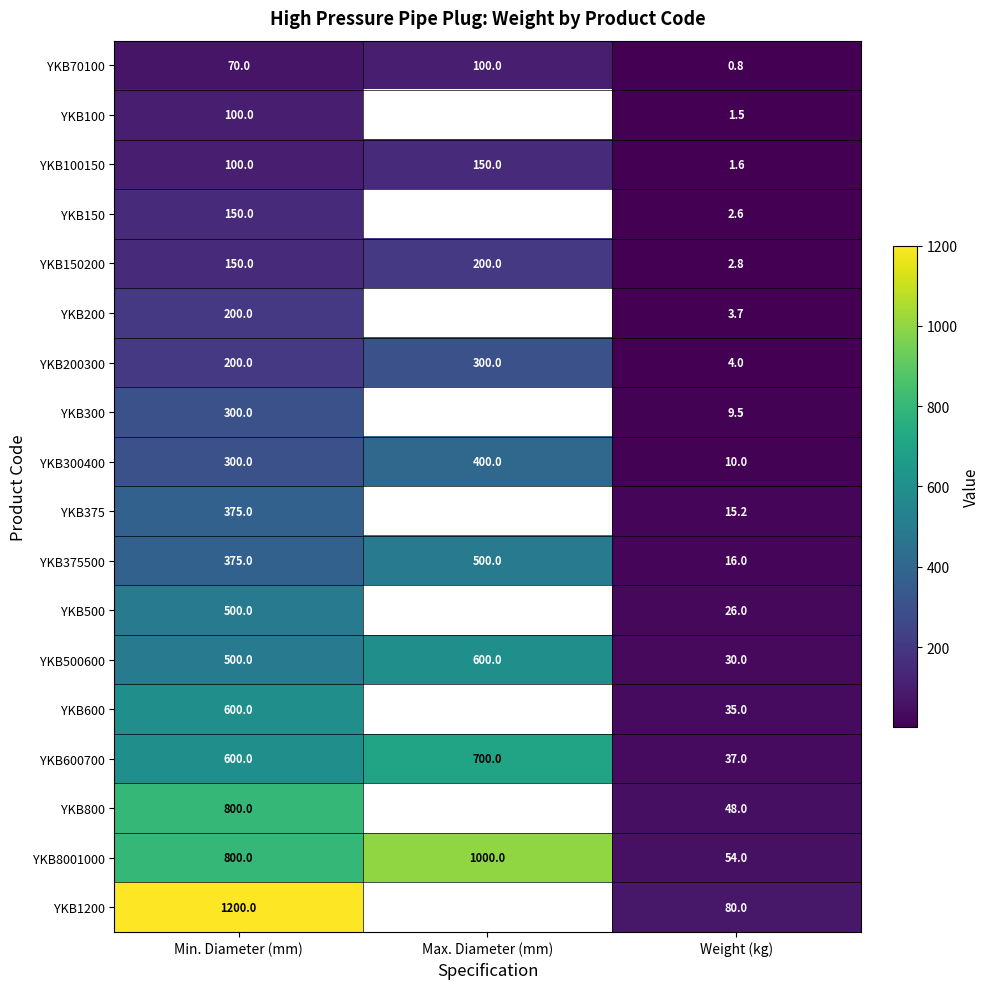

Is it true that YKB8001000 equals 28.9 at Weight (kg)?

False